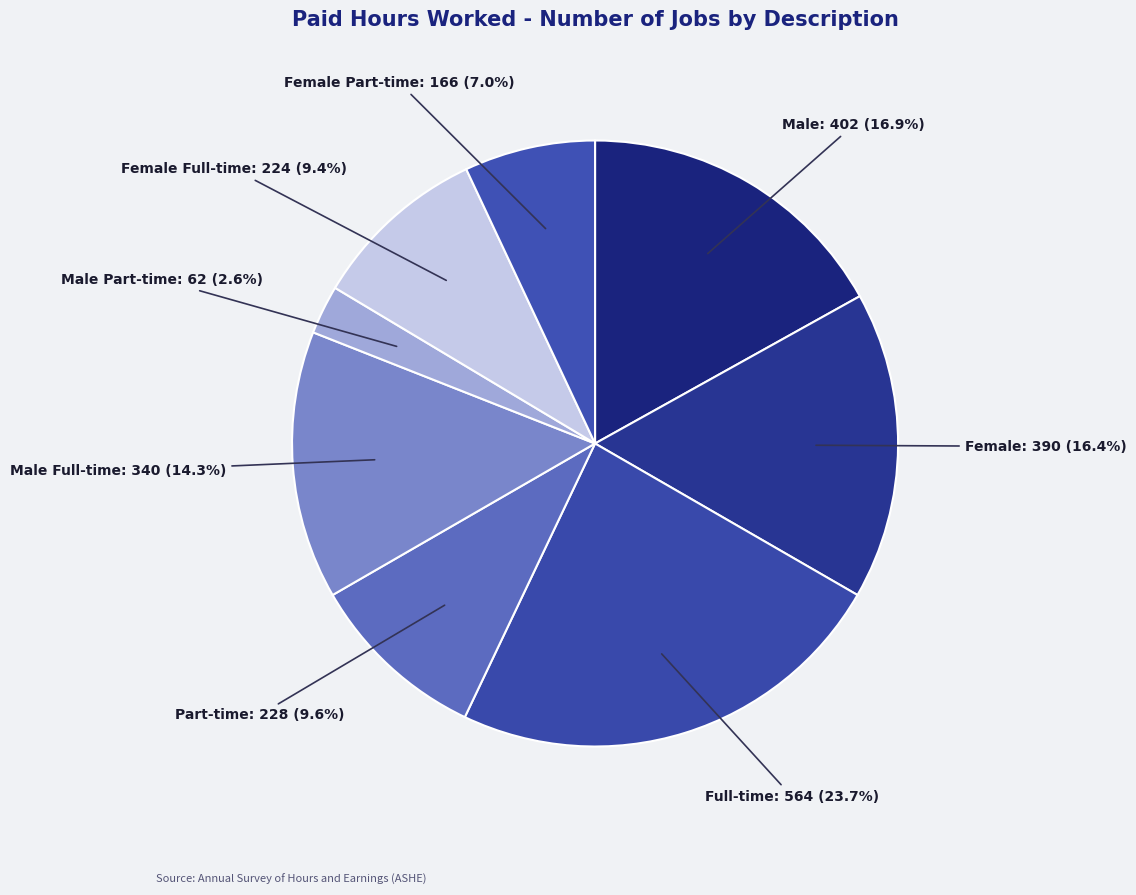

Rank the categories by value from lowest to highest.

Male Part-time, Female Part-time, Female Full-time, Part-time, Male Full-time, Female, Male, Full-time